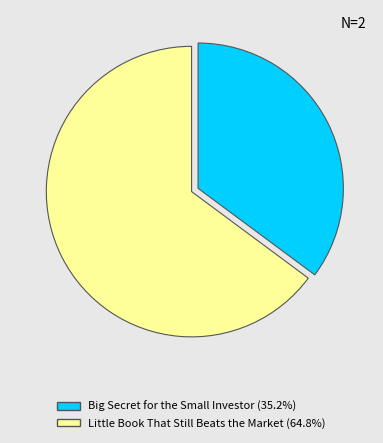

How many slices are in this pie chart?

2